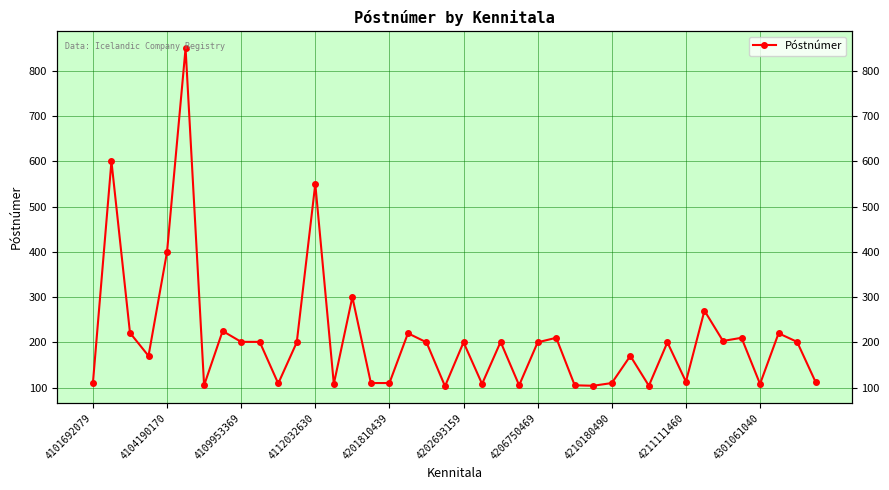

What is the greatest value displayed?

850